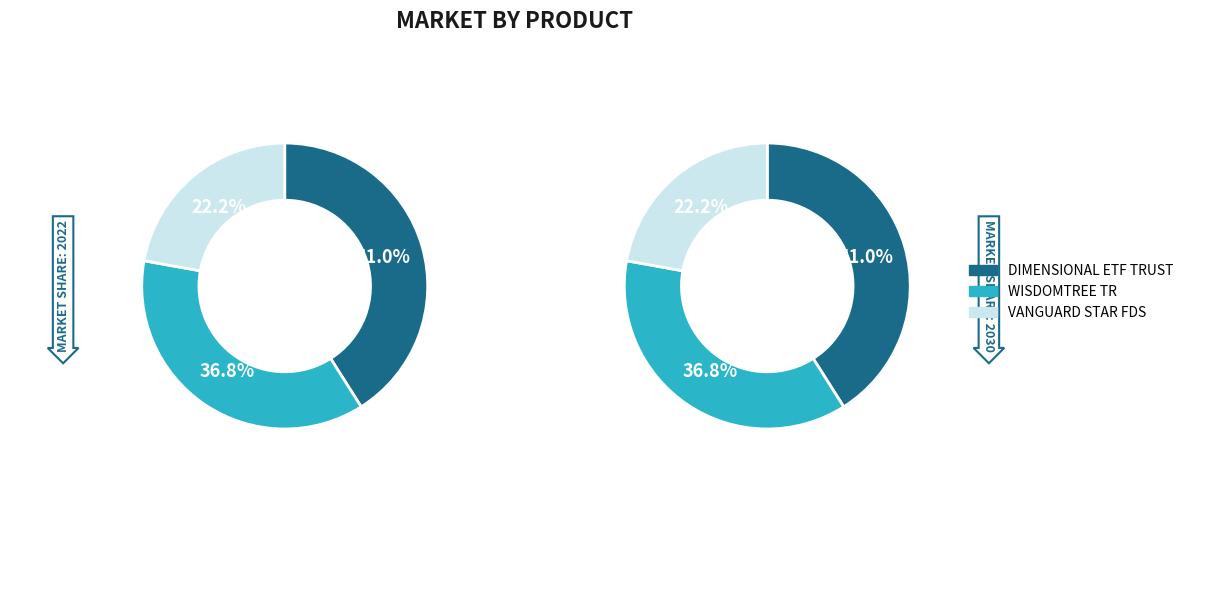

True or false: DIMENSIONAL ETF TRUST accounts for 41% of the total.

True